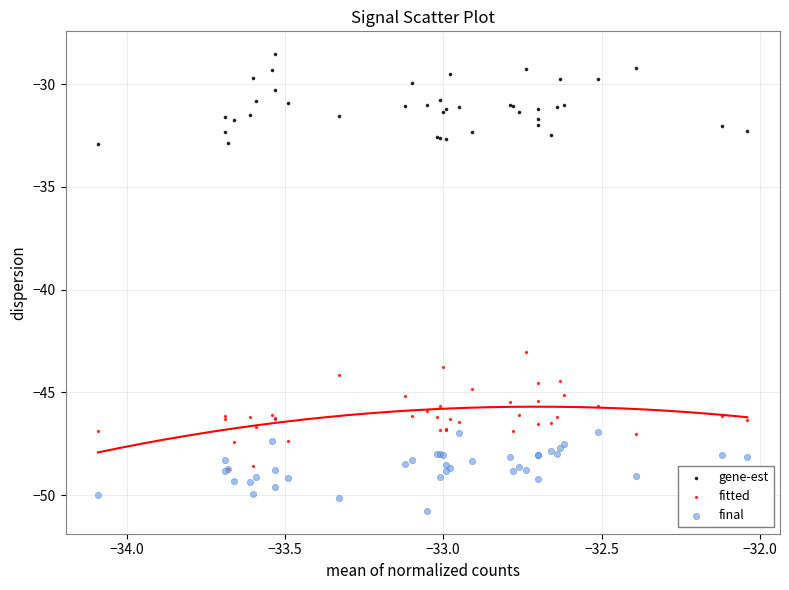

Which series reaches the minimum Y coordinate?

final